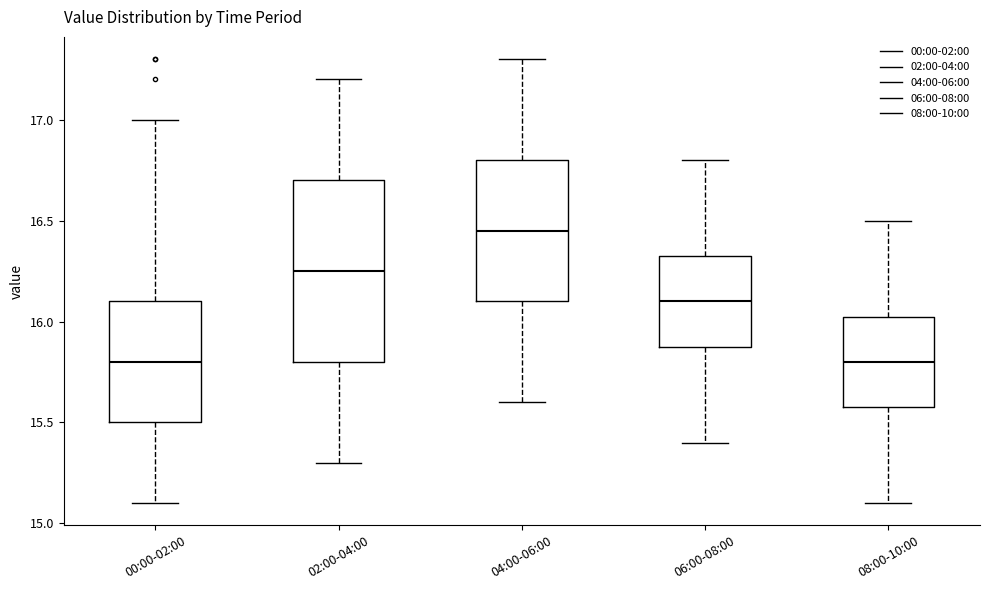

Where does the upper whisker of the box for 08:00-10:00 end on the y-axis? The values are not printed on the chart, so give them approximately, as read against the axis.

16.50